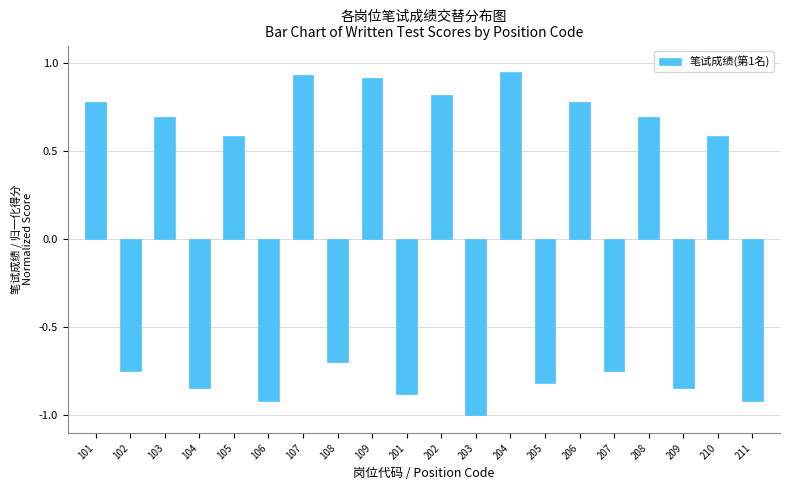

At which label does the data first exceed 0?

101